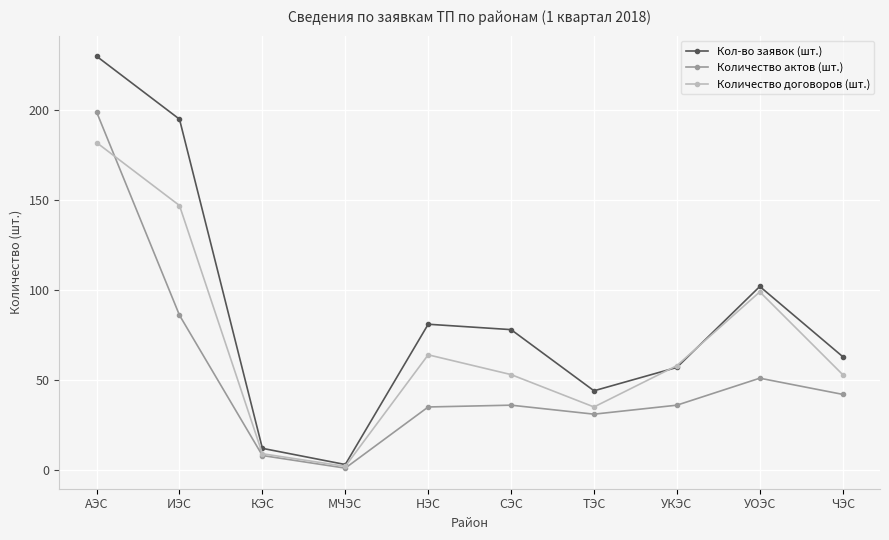

Is it true that Количество договоров (шт.) equals 31 at СЭС?

False